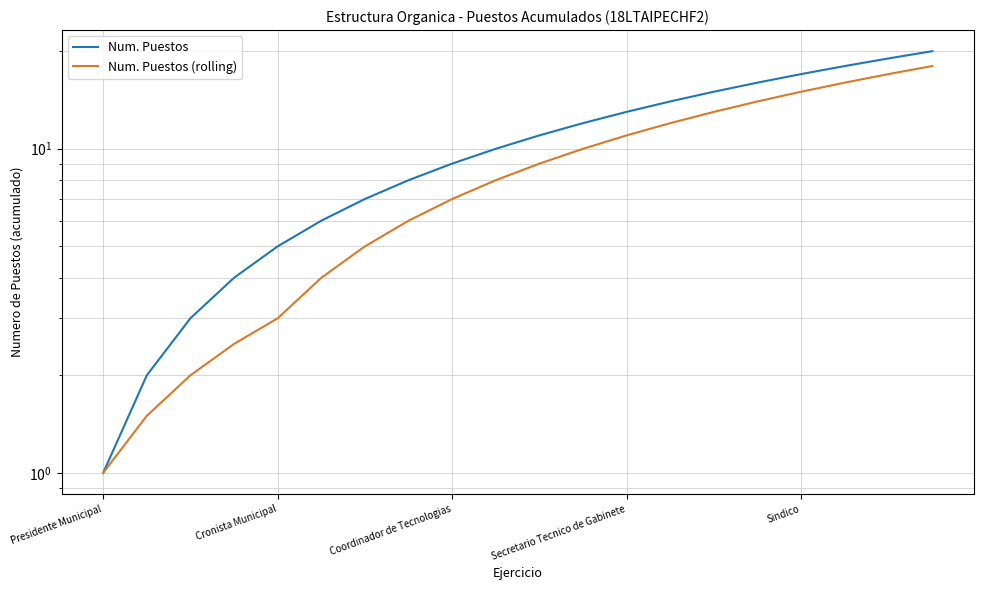

Is it true that Num. Puestos (rolling) equals 4.3 at Coordinador de Tecnologias?

False